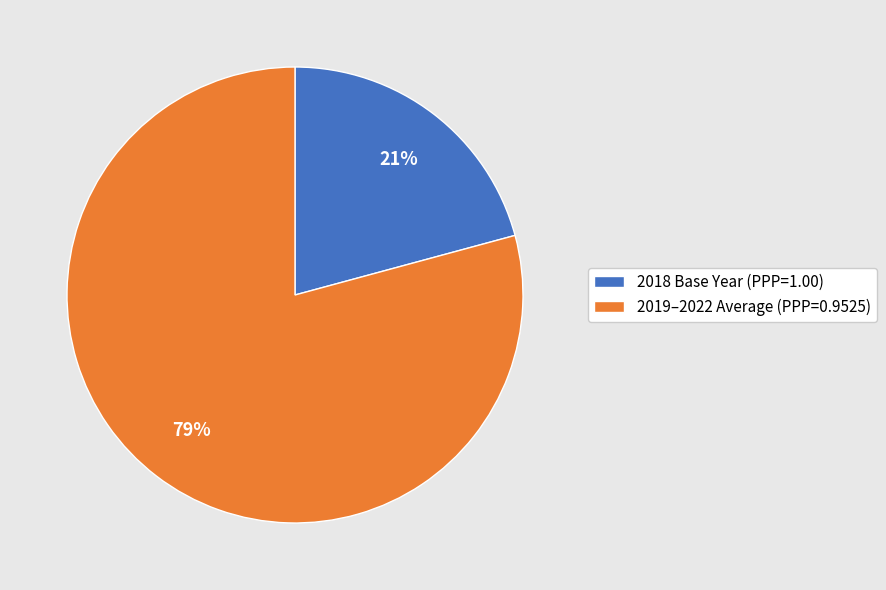

Which has a higher value, 2019–2022 Average (PPP=0.9525) or 2018 Base Year (PPP=1.00)?

2019–2022 Average (PPP=0.9525)